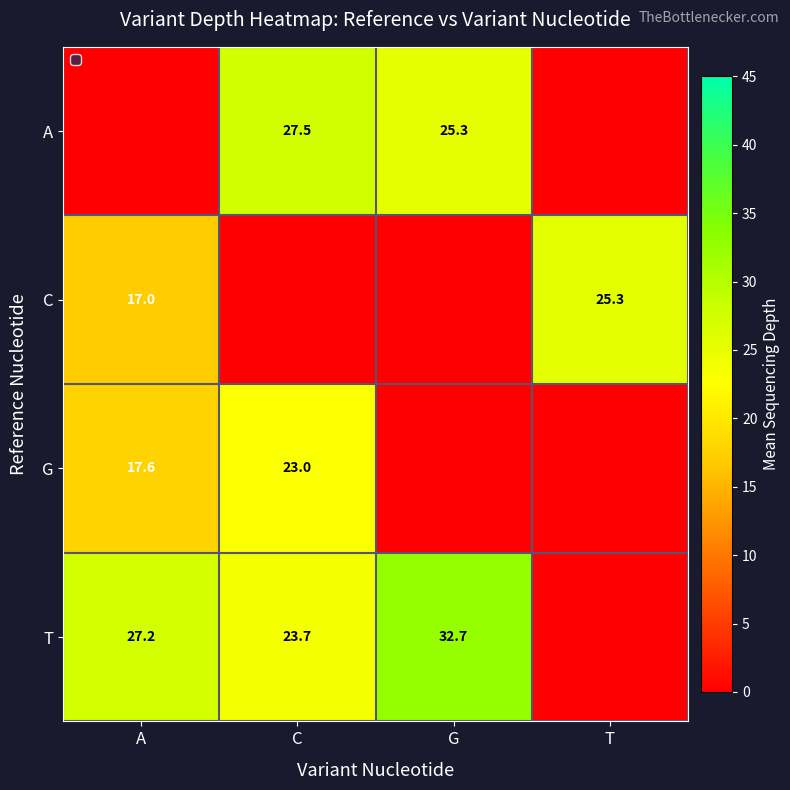

Between G and A, which is larger?

G